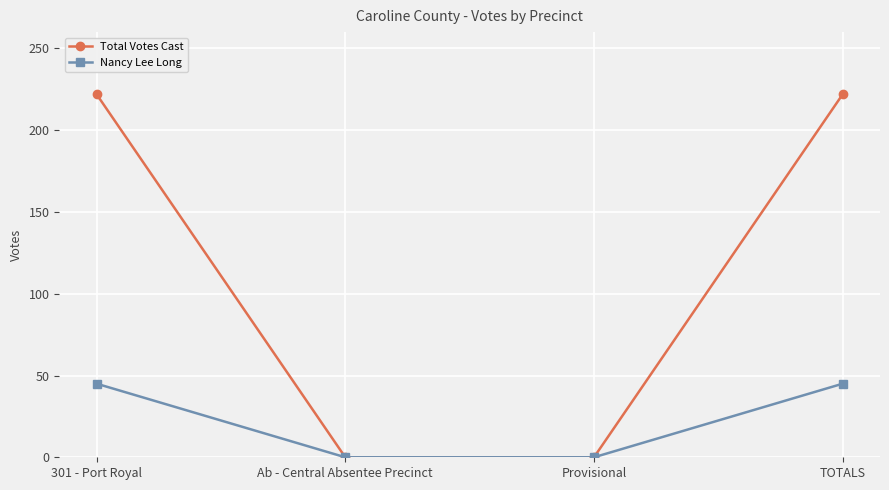

Which series has the largest range (max minus min)?

Total Votes Cast